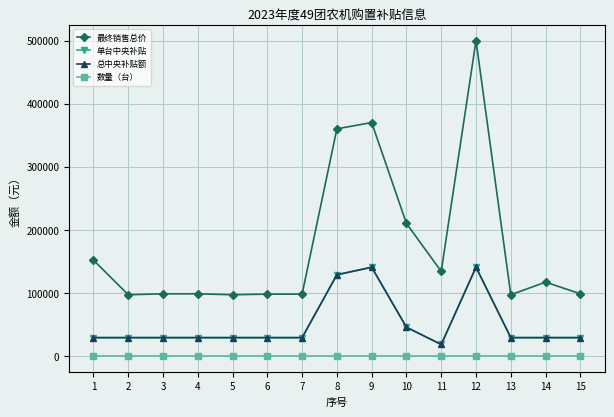

Does the chart have visible grid lines?

Yes